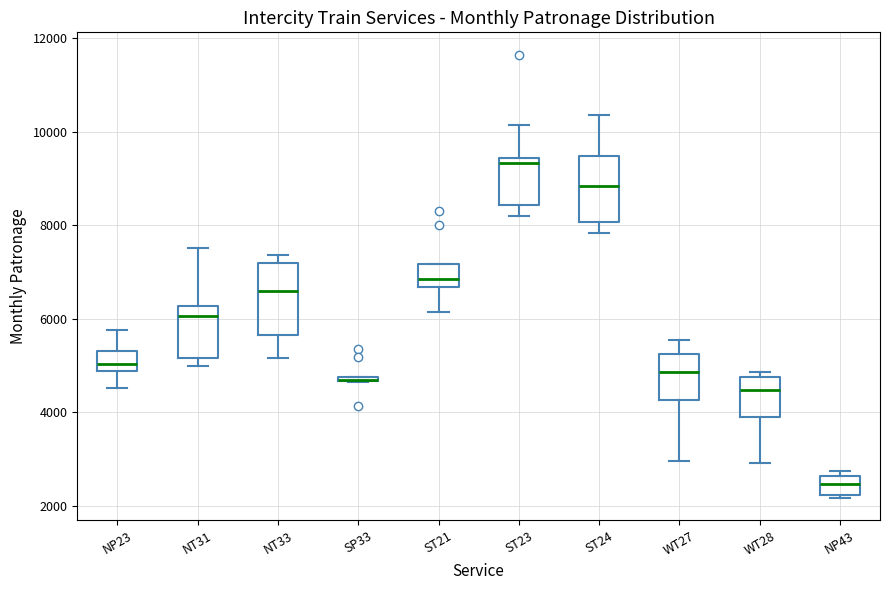

Where does the lower whisker of the box for ST21 end on the y-axis? The values are not printed on the chart, so give them approximately, as read against the axis.

6200